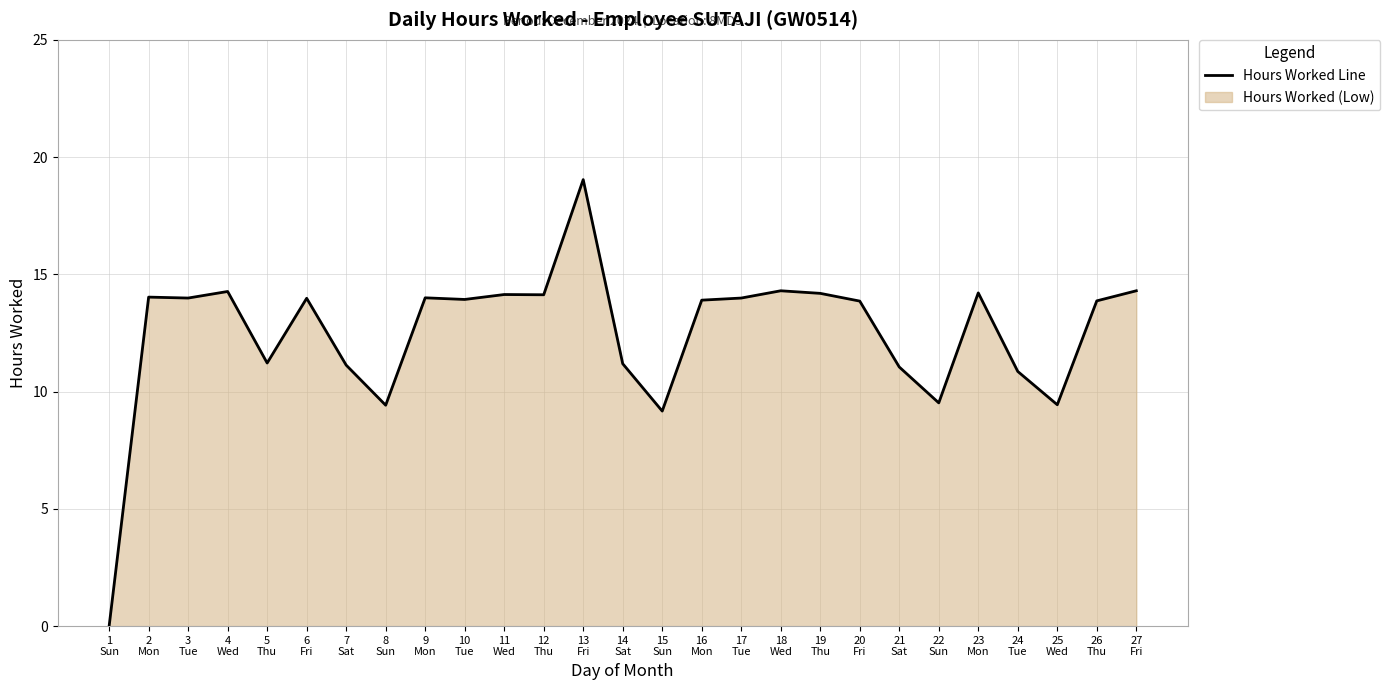

What is the label of the 2nd point from the right?

26
Thu